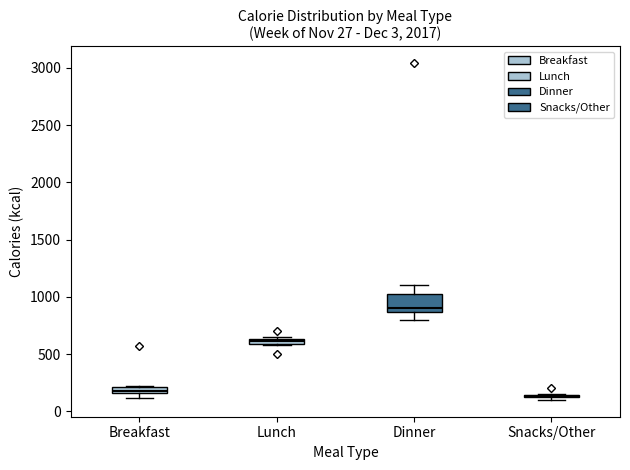

Which box is the tallest, from its lower edge to its upper edge?

Dinner